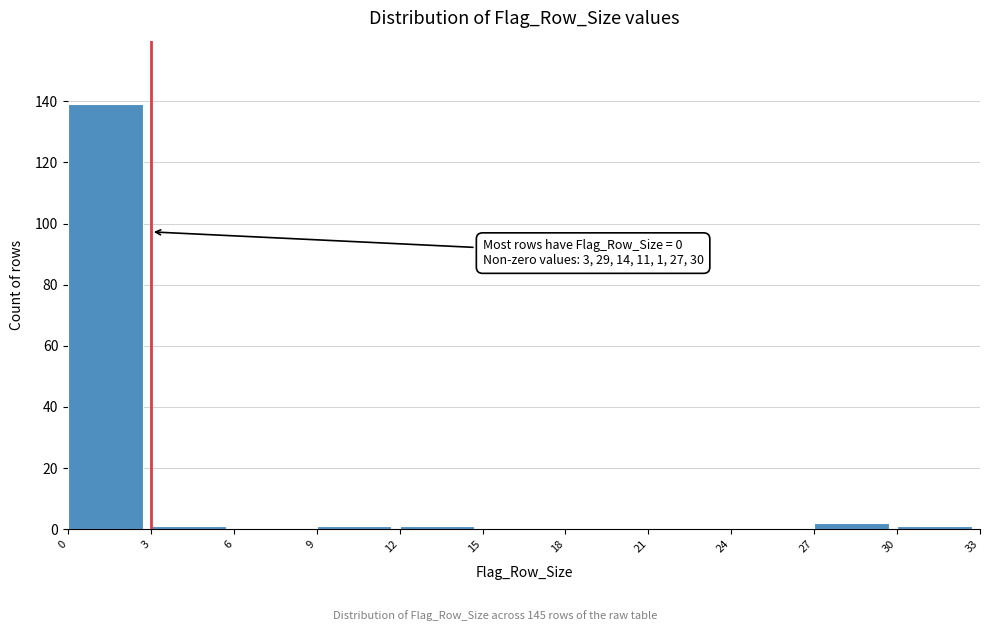

Which range on the x-axis has the tallest bar?

0 to 3